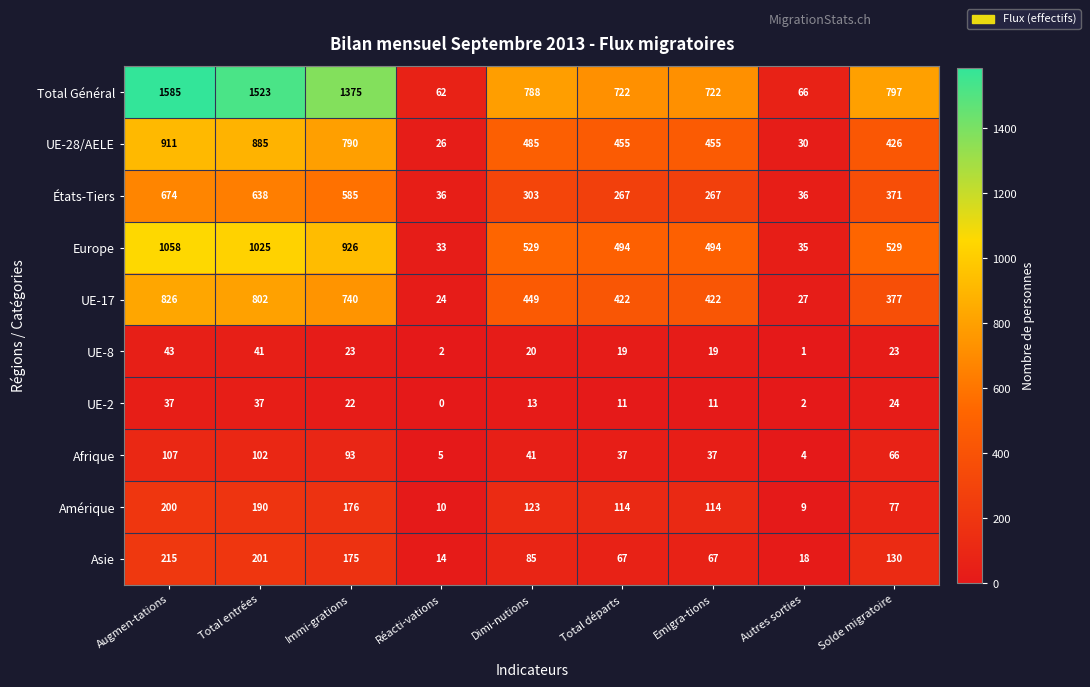

Which category has the highest value across all series?

Augmen-tations